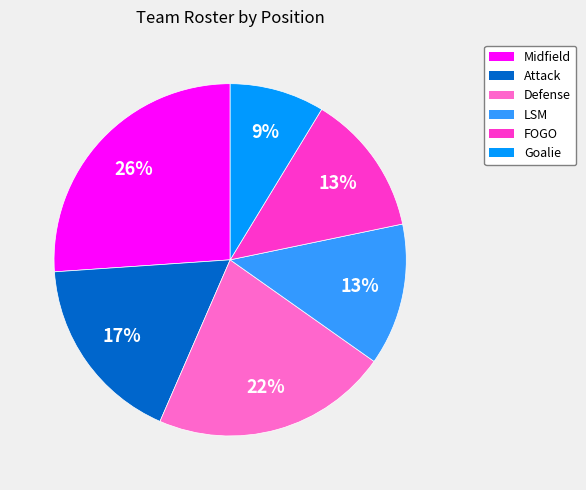

The Midfield slice represents 26% of the pie. True or false?

True